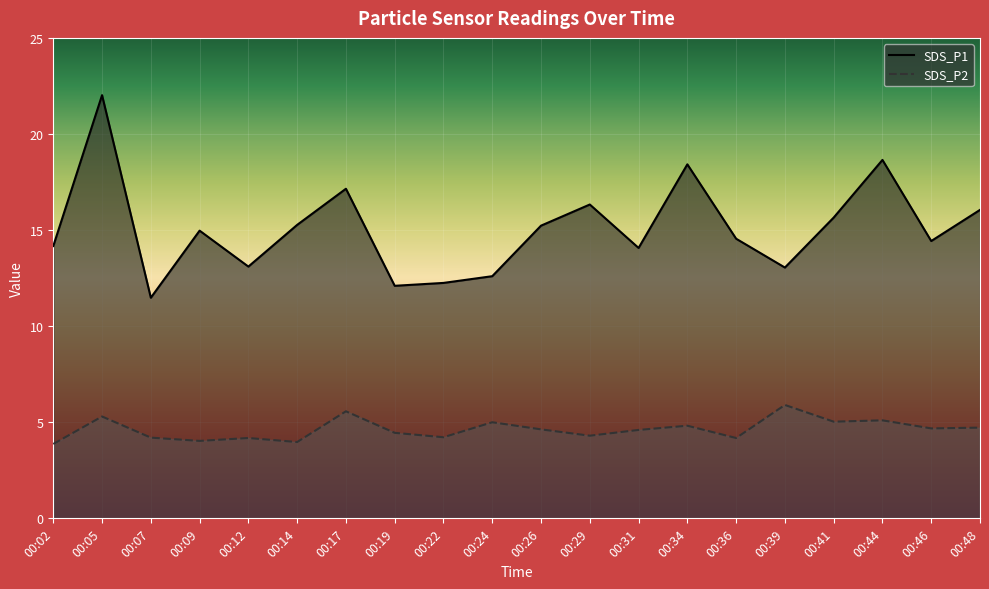

At which label does SDS_P2 reach its peak?

00:39